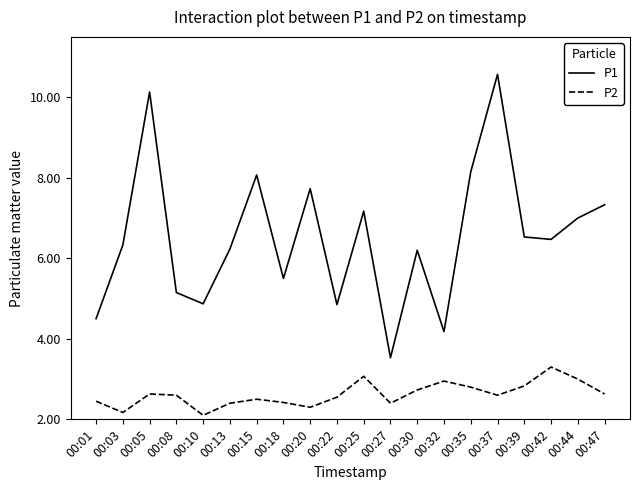

What is the sum of the P1 values at 00:01 and 00:13?

10.7